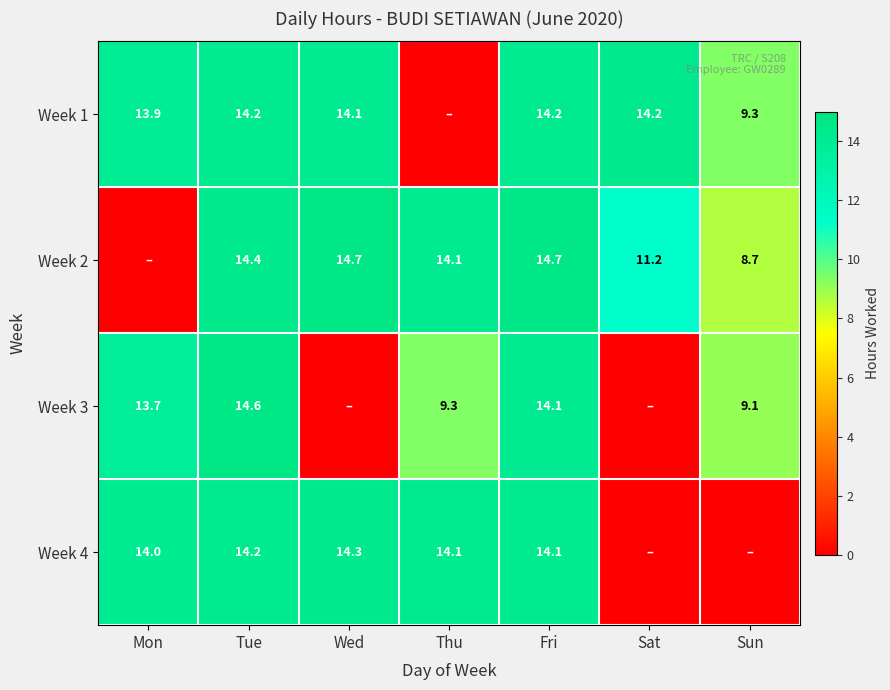

Is it true that Week 1 equals 14.1 at Wed?

True